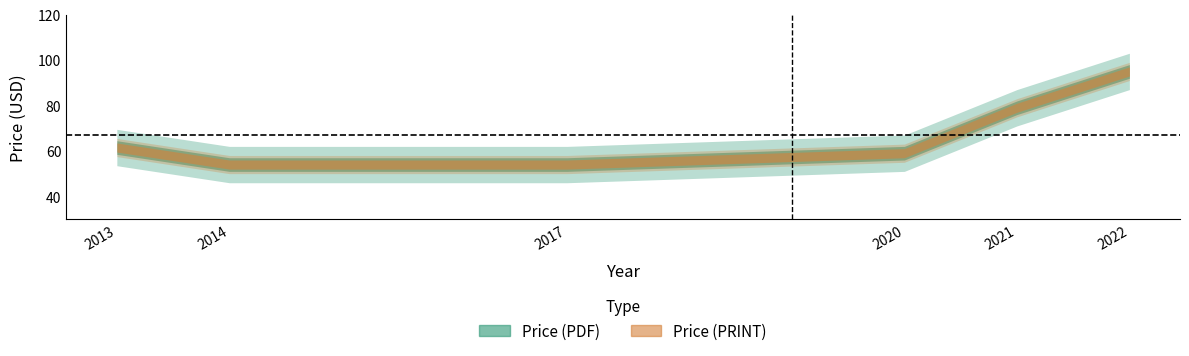

How many data points does each series have?

6